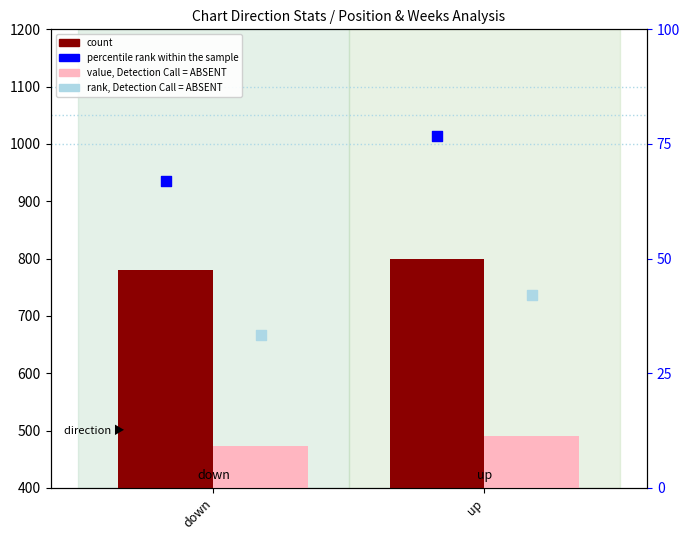

At how many categories does at least one series exceed 475?

2